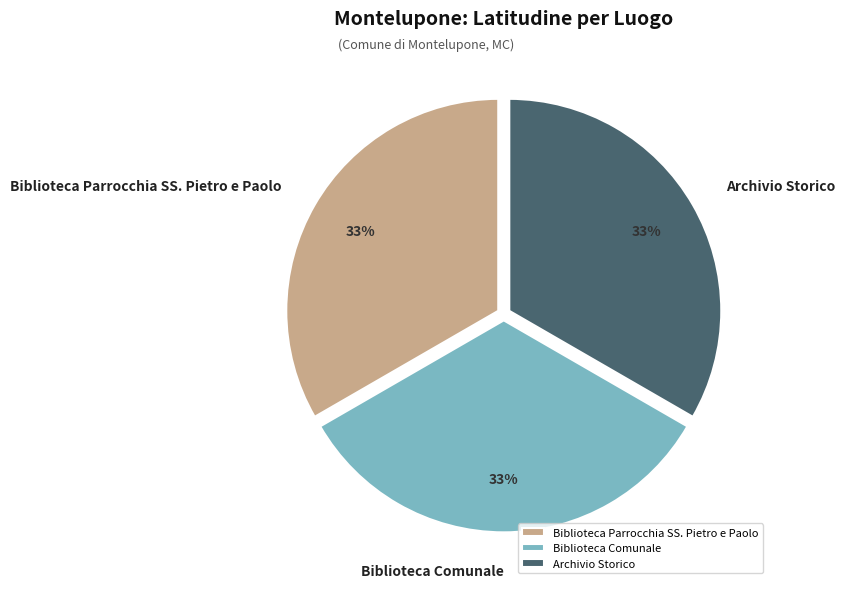

To the nearest percent, what portion does Biblioteca Comunale represent?

33%